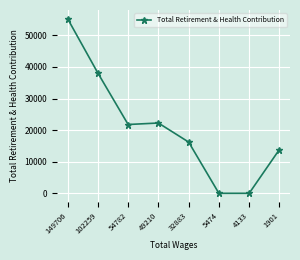

Approximately how many times larger is the value at 32883 compared to 54782?

0.7